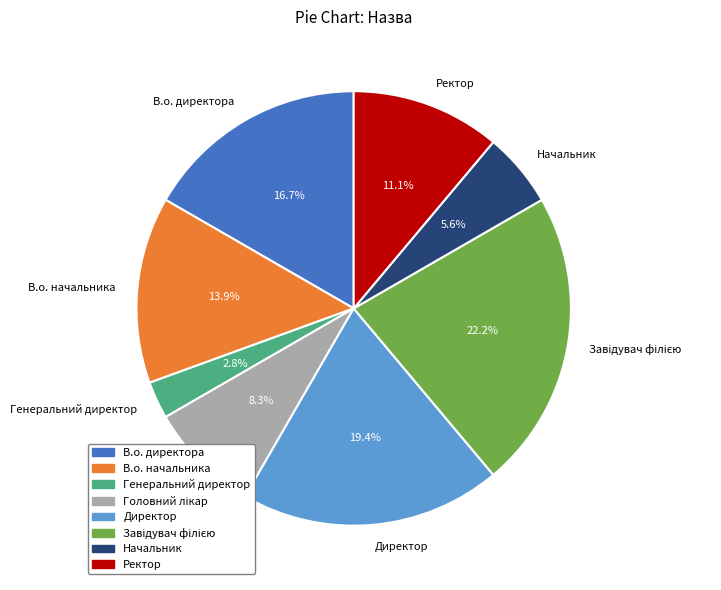

To the nearest percent, what is the combined percentage of В.о. директора and Начальник?

22%